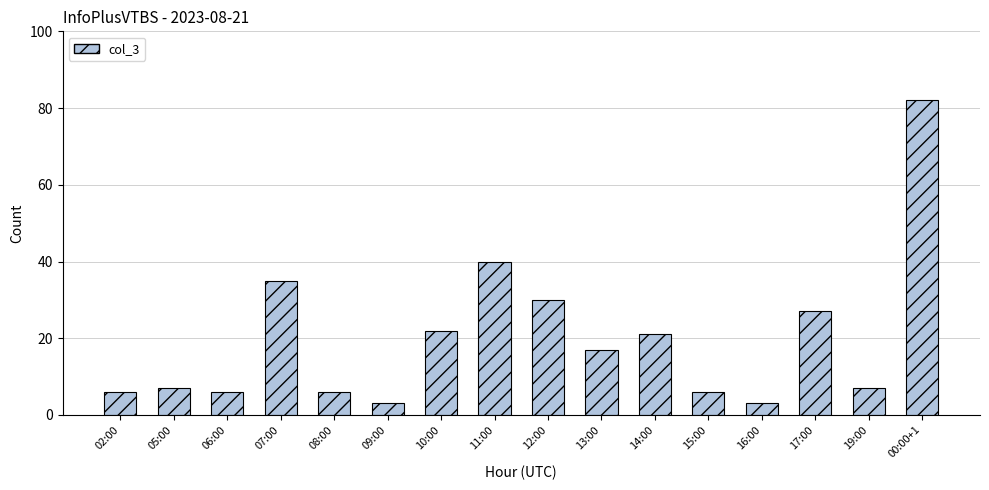

What is the ratio of the value at 16:00 to the value at 11:00?

0.1